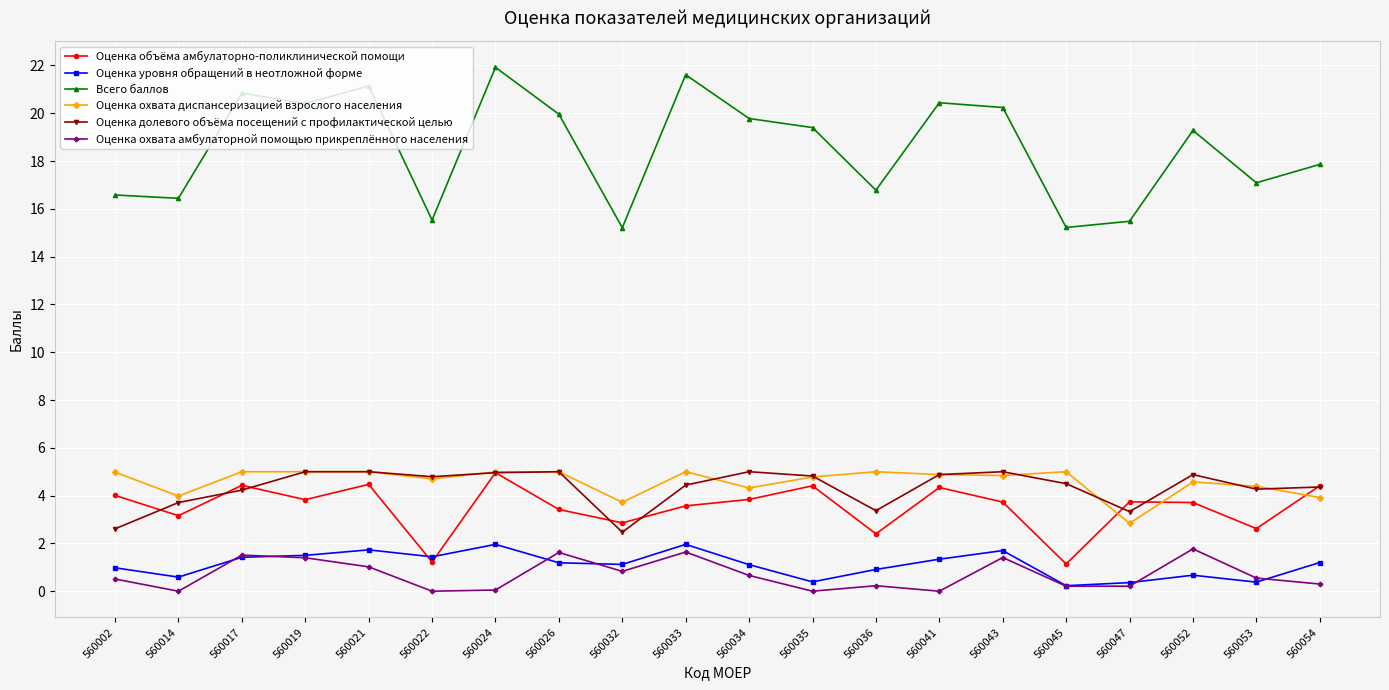

True or false: Оценка уровня обращений в неотложной форме and Оценка охвата диспансеризацией взрослого населения cross at least once.

False